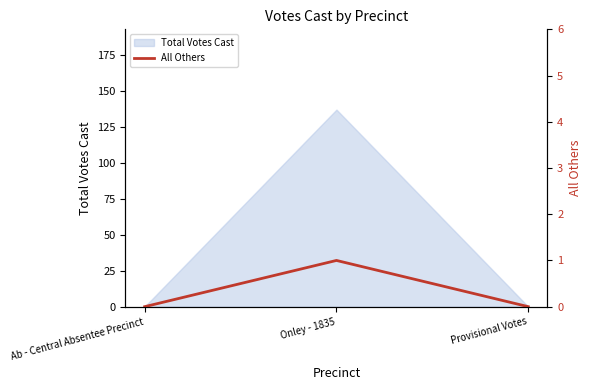

At which label does Total Votes Cast reach its peak?

Onley - 1835